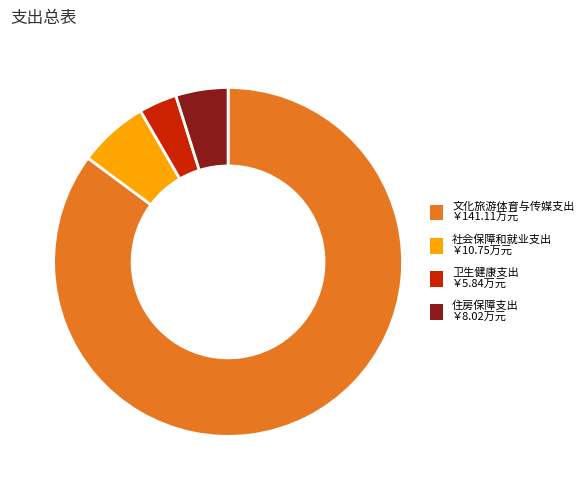

Which category has the smallest portion of the pie?

卫生健康支出